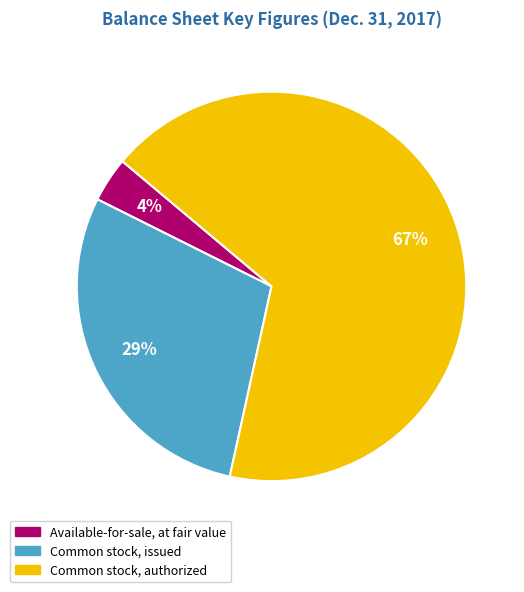

To the nearest percent, what is the average slice percentage?

33%